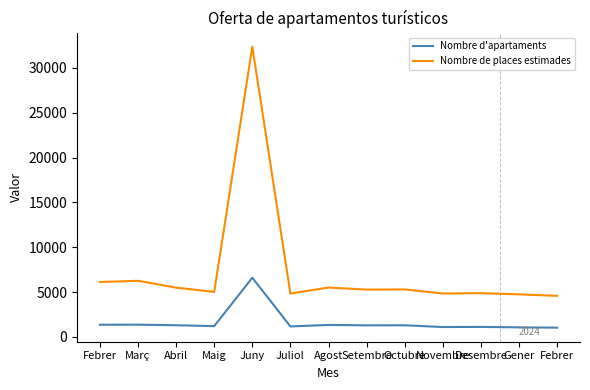

What is the total value across all series at Juliol?

6002